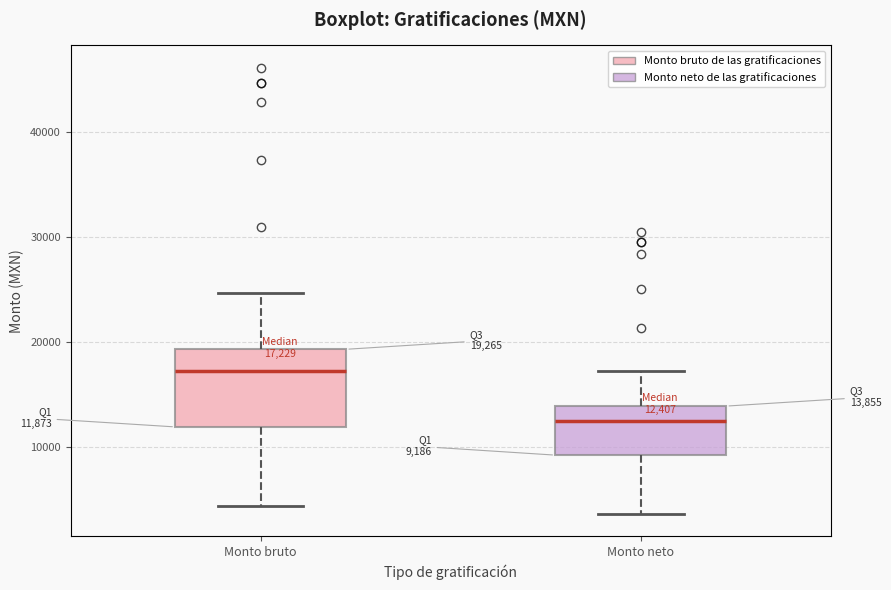

Which box is the tallest, from its lower edge to its upper edge?

Monto bruto